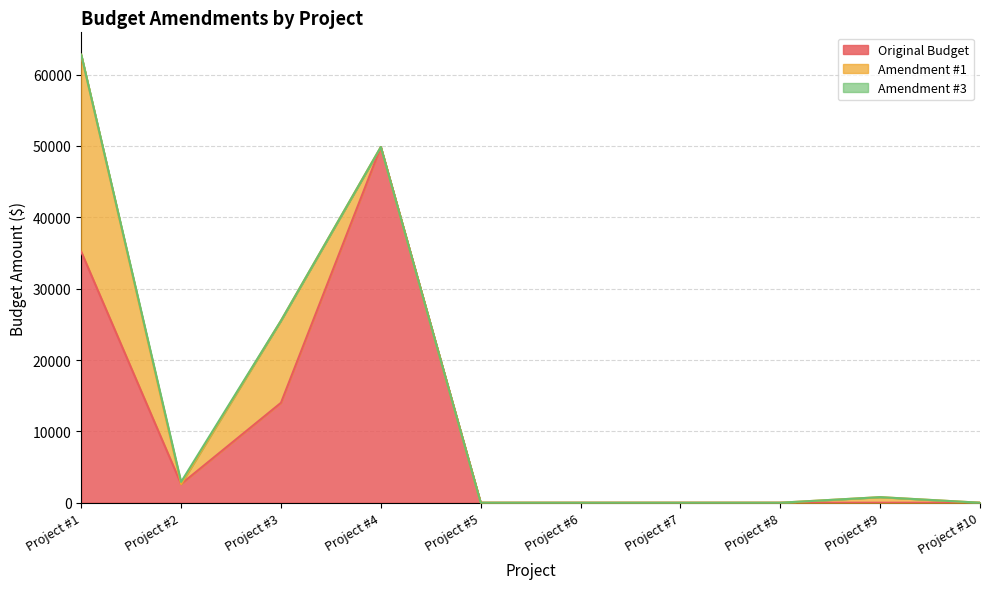

Reading left to right, transcribe all the data shown in this chart.

Original Budget: Project #1=35173.8	Project #2=2616.2	Project #3=14005.0	Project #4=49859.2	Project #5=0.0	Project #6=0.0	Project #7=0.0	Project #8=0.0	Project #9=0.0	Project #10=0.0
Amendment #1: Project #1=27613.8	Project #2=0.0	Project #3=11505.0	Project #4=0.0	Project #5=0.0	Project #6=0.0	Project #7=0.0	Project #8=0.0	Project #9=780.0	Project #10=0.0
Amendment #3: Project #1=0.0	Project #2=300.0	Project #3=0.0	Project #4=0.0	Project #5=0.0	Project #6=0.0	Project #7=0.0	Project #8=0.0	Project #9=0.0	Project #10=0.0